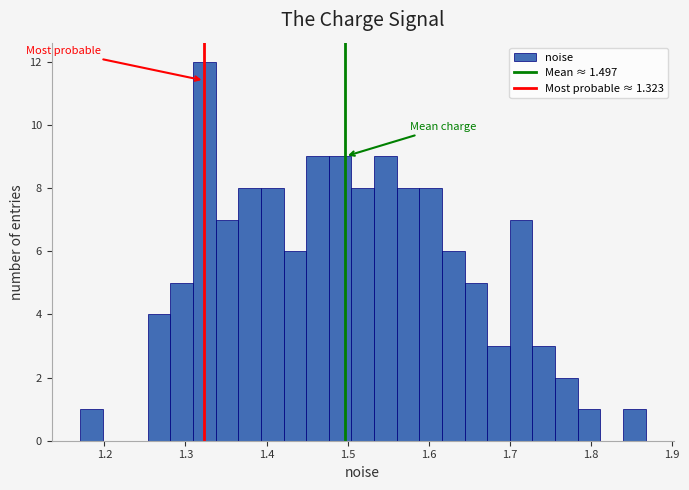

Around what value on the x-axis is the tallest bar? Give the approximate position of its centre, as read against the axis.

1.32